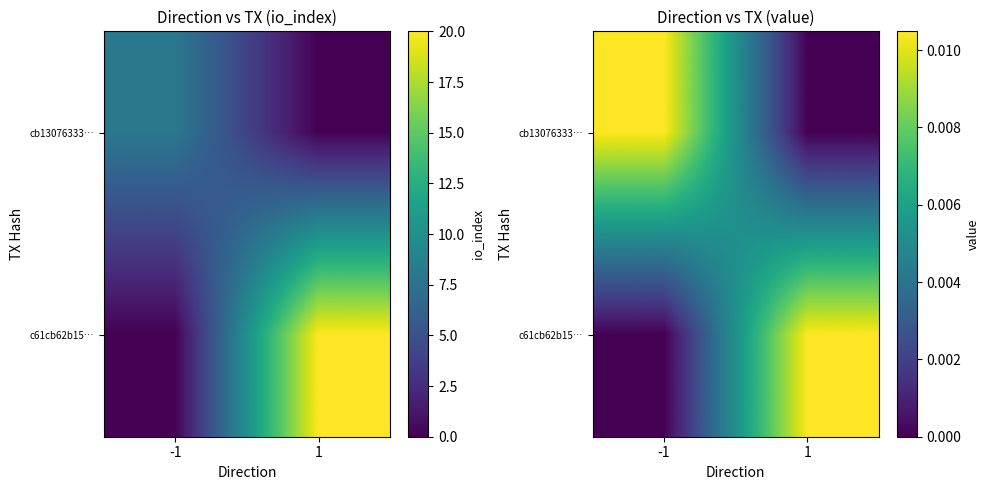

The value of cb13076333… at 1 is -0.0. True or false?

False